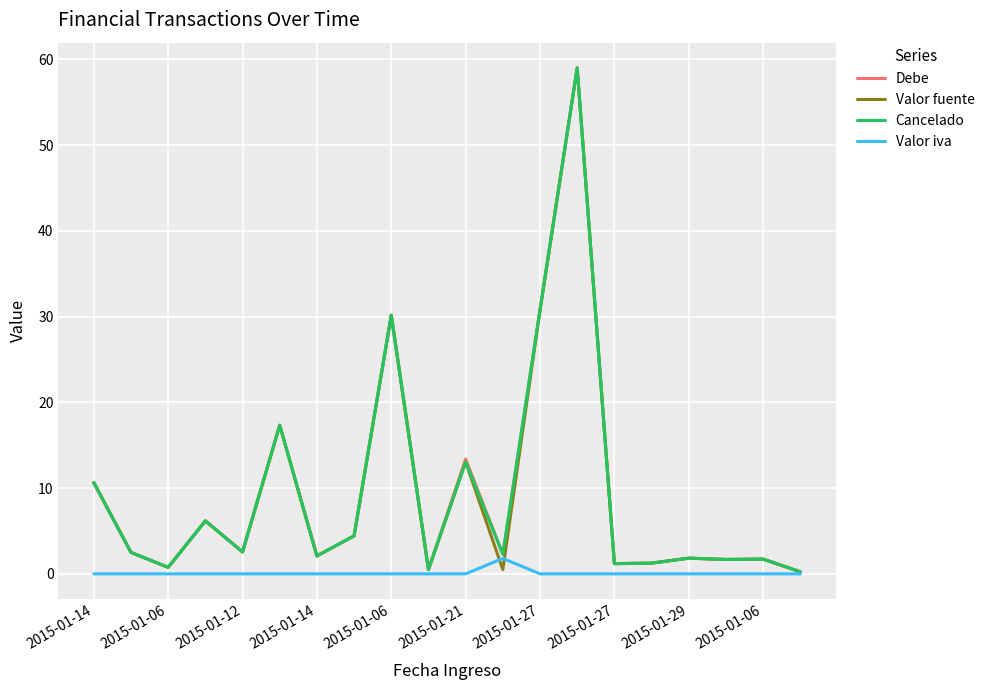

Which series ends up on top after the final intersection of Debe and Valor fuente?

Valor fuente